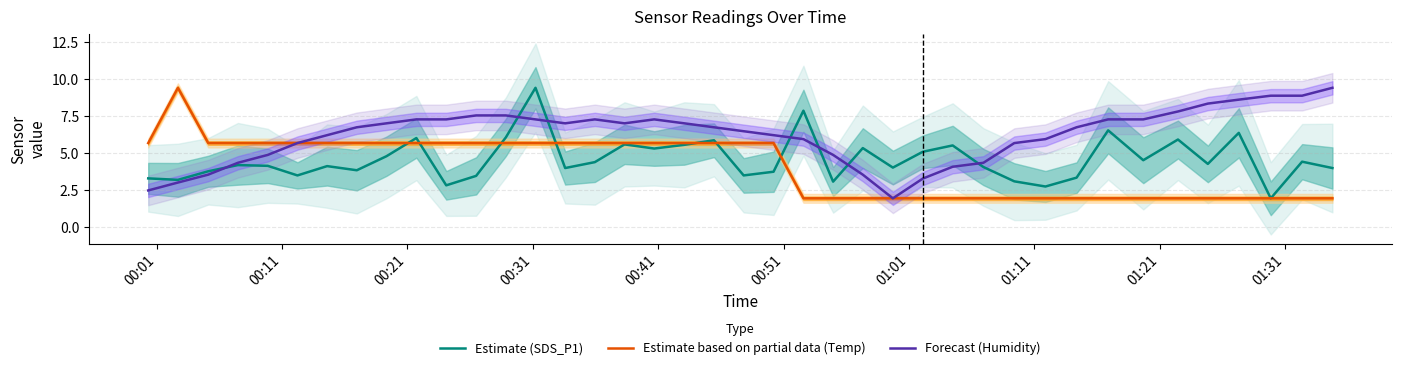

What is the highest value of the Forecast (Humidity) series?

9.4